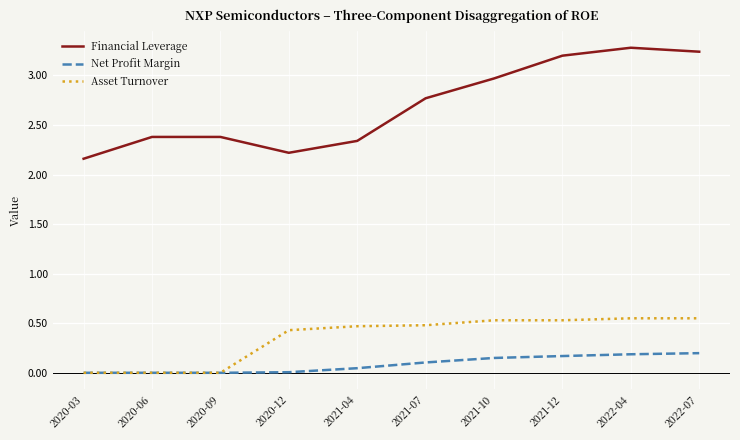

Which series changed the most between 2021-07 and 2022-04?

Financial Leverage